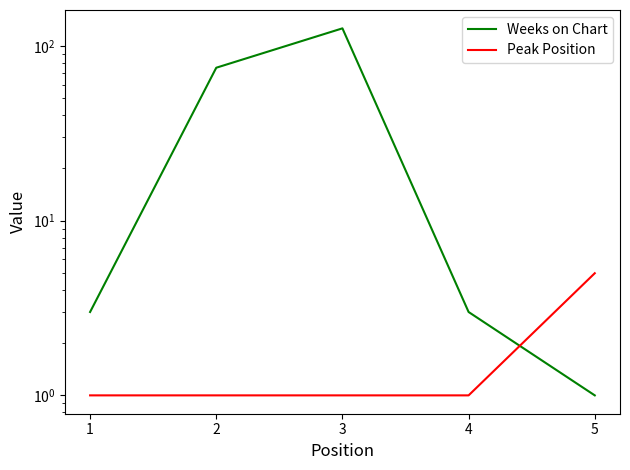

Is the value of Weeks on Chart at 3 greater than the value of Peak Position at 4?

Yes